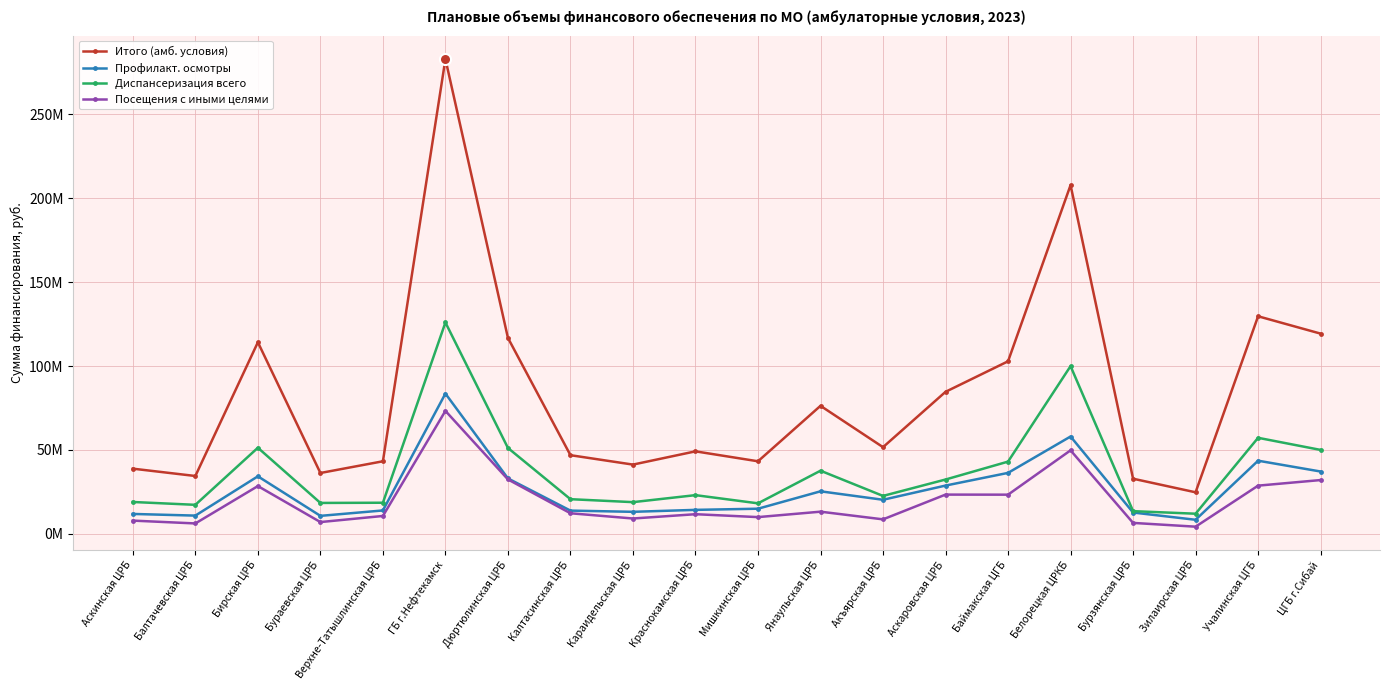

Reading right to left, transcribe all the data shown in this chart.

Итого (амб. условия): ЦГБ г.Сибай=119319212	Учалинская ЦГБ=129653810	Зилаирская ЦРБ=24799119	Бурзянская ЦРБ=32899863	Белорецкая ЦРКБ=207783154	Баймакская ЦГБ=102835077	Аскаровская ЦРБ=84650323	Акъярская ЦРБ=51682690	Янаульская ЦРБ=76314162	Мишкинская ЦРБ=43275816	Краснокамская ЦРБ=49197555	Караидельская ЦРБ=41302577	Калтасинская ЦРБ=46908403	Дюртюлинская ЦРБ=116770300	ГБ г.Нефтекамск=282870200	Верхне-Татышлинская ЦРБ=43279475	Бураевская ЦРБ=36301968	Бирская ЦРБ=114176567	Балтачевская ЦРБ=34512843	Аскинская ЦРБ=38880294
Профилакт. осмотры: ЦГБ г.Сибай=37176206	Учалинская ЦГБ=43624429	Зилаирская ЦРБ=8434015	Бурзянская ЦРБ=12757541	Белорецкая ЦРКБ=58033983	Баймакская ЦГБ=36366136	Аскаровская ЦРБ=28807819	Акъярская ЦРБ=20353087	Янаульская ЦРБ=25388442	Мишкинская ЦРБ=15026364	Краснокамская ЦРБ=14335894	Караидельская ЦРБ=13174045	Калтасинская ЦРБ=13893730	Дюртюлинская ЦРБ=33073466	ГБ г.Нефтекамск=83602196	Верхне-Татышлинская ЦРБ=13991214	Бураевская ЦРБ=10765619	Бирская ЦРБ=34326026	Балтачевская ЦРБ=10919849	Аскинская ЦРБ=11909732
Диспансеризация всего: ЦГБ г.Сибай=50046480	Учалинская ЦГБ=57262264	Зилаирская ЦРБ=12045620	Бурзянская ЦРБ=13572228	Белорецкая ЦРКБ=99949006	Баймакская ЦГБ=43080030	Аскаровская ЦРБ=32412521	Акъярская ЦРБ=22645143	Янаульская ЦРБ=37666218	Мишкинская ЦРБ=18226003	Краснокамская ЦРБ=23107149	Караидельская ЦРБ=18938034	Калтасинская ЦРБ=20700389	Дюртюлинская ЦРБ=51218146	ГБ г.Нефтекамск=125968414	Верхне-Татышлинская ЦРБ=18585605	Бураевская ЦРБ=18467574	Бирская ЦРБ=51342853	Балтачевская ЦРБ=17339675	Аскинская ЦРБ=19033200
Посещения с иными целями: ЦГБ г.Сибай=32096526	Учалинская ЦГБ=28767117	Зилаирская ЦРБ=4319484	Бурзянская ЦРБ=6570094	Белорецкая ЦРКБ=49800165	Баймакская ЦГБ=23388911	Аскаровская ЦРБ=23429983	Акъярская ЦРБ=8684460	Янаульская ЦРБ=13259502	Мишкинская ЦРБ=10023449	Краснокамская ЦРБ=11754512	Караидельская ЦРБ=9190498	Калтасинская ЦРБ=12314284	Дюртюлинская ЦРБ=32478688	ГБ г.Нефтекамск=73299590	Верхне-Татышлинская ЦРБ=10702656	Бураевская ЦРБ=7068775	Бирская ЦРБ=28507688	Балтачевская ЦРБ=6253319	Аскинская ЦРБ=7937362